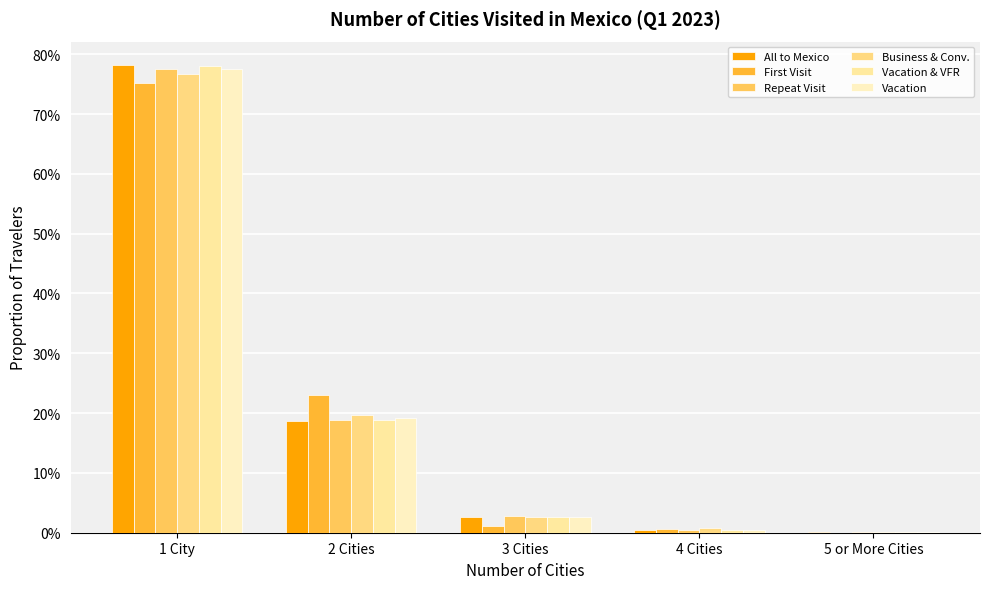

Are the bars grouped side by side (vs. stacked)?

Yes